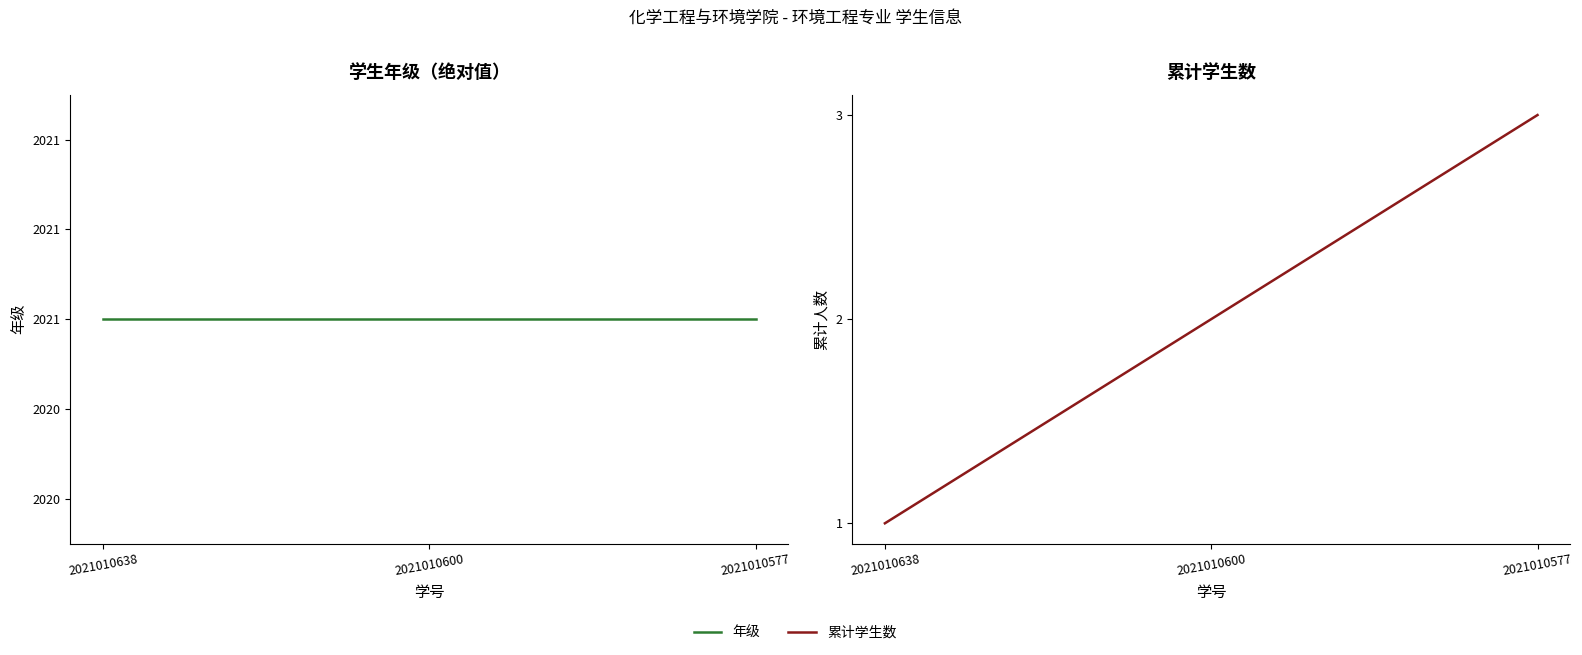

At which category is the sum across all series the highest?

2021010577